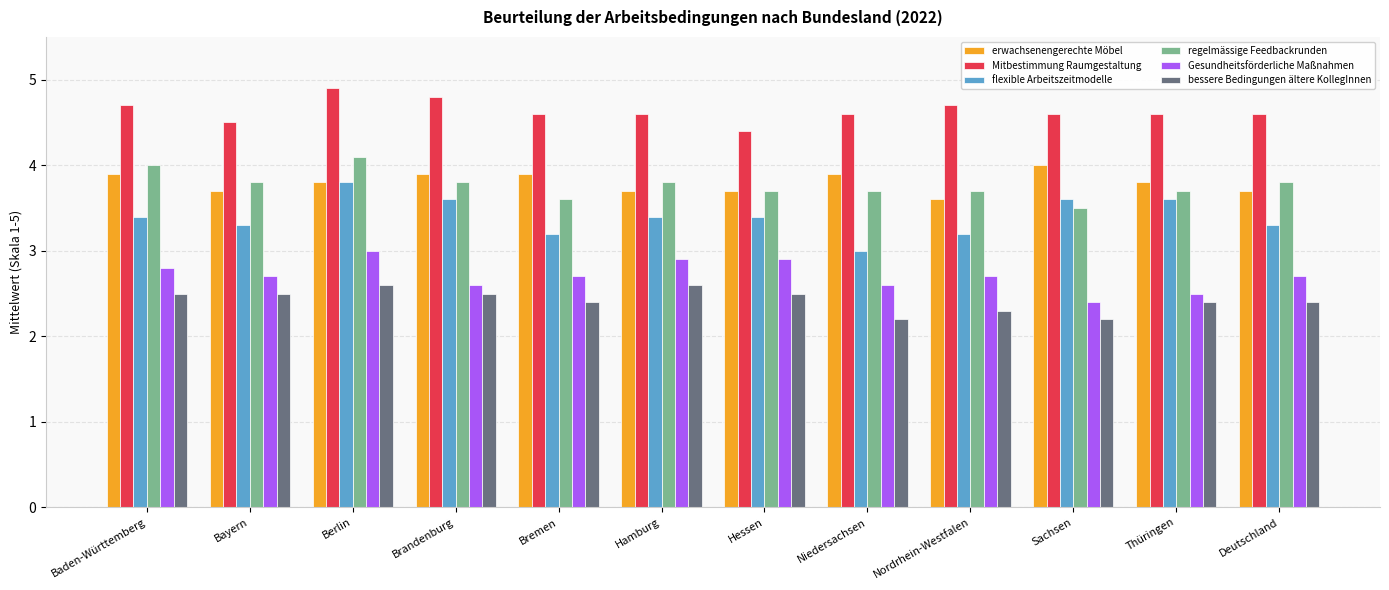

The regelmässige Feedbackrunden series shows 5.1 at Hamburg. True or false?

False